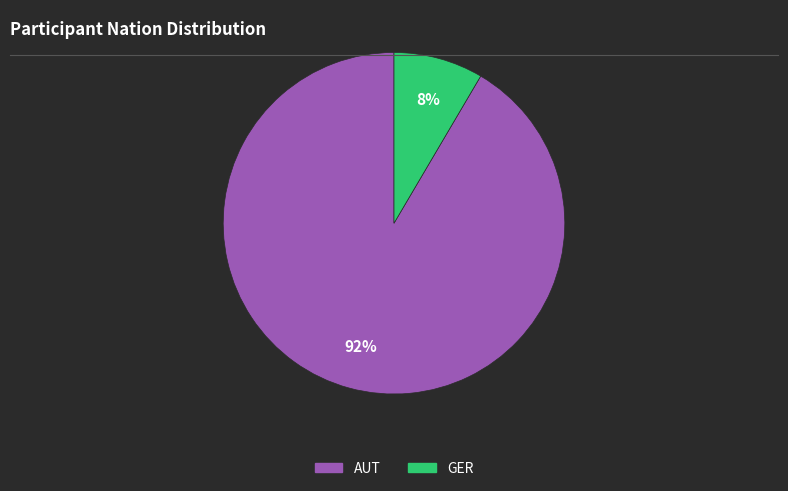

Combined, do AUT and GER account for over 50%?

Yes